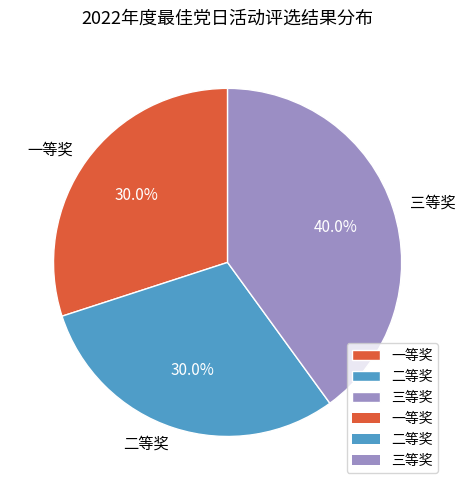

What percentage is the 二等奖 slice, to the nearest percent?

30%